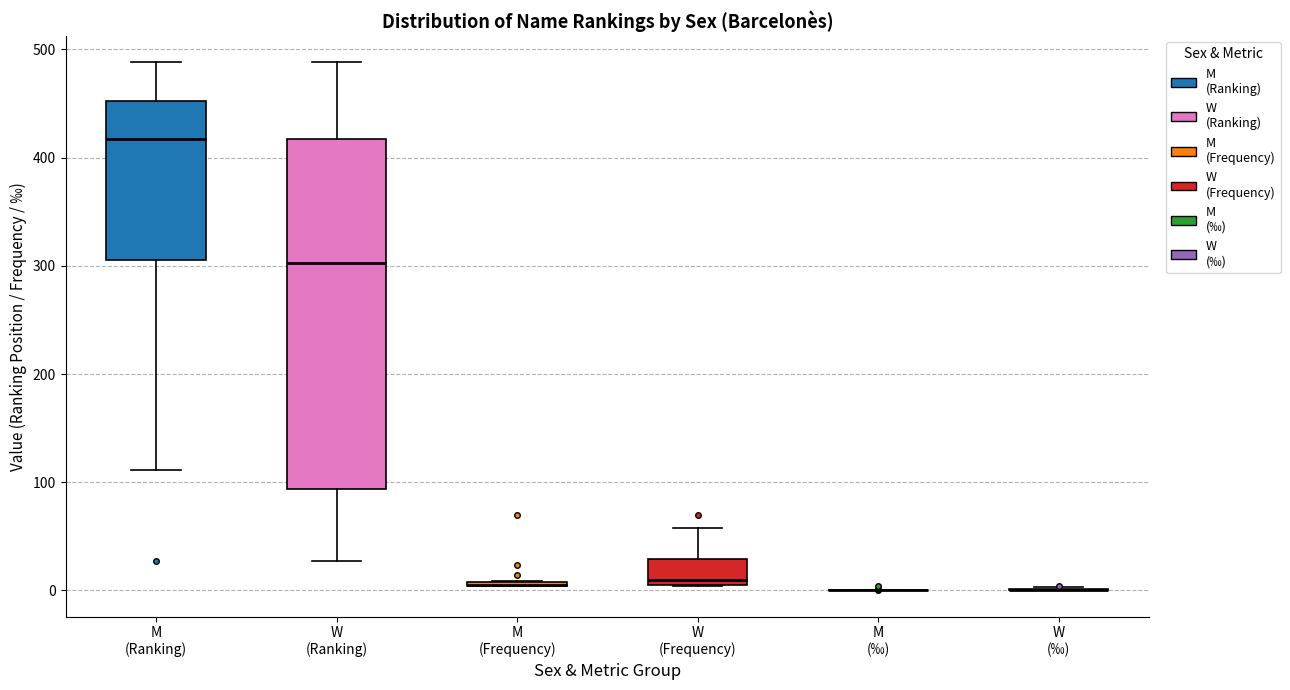

Reading left to right, read every box against the y-axis: the position of its median line, the range the box covers, and the ends of its whiskers. The values are not printed on the chart, so give them approximately, as read against the axis.

M (Ranking): median 420, box 310 to 450, whiskers 110 to 490
W (Ranking): median 300, box 90 to 420, whiskers 30 to 490
M (Frequency): box collapsed to a line at 10, whiskers 0 to 10
W (Frequency): median 10 (just above the box's lower edge), box 10 to 30, whiskers 0 to 60
M (‰): box collapsed to a line at 0, whiskers 0 to 0
W (‰): box collapsed to a line at 0, whiskers 0 to 0